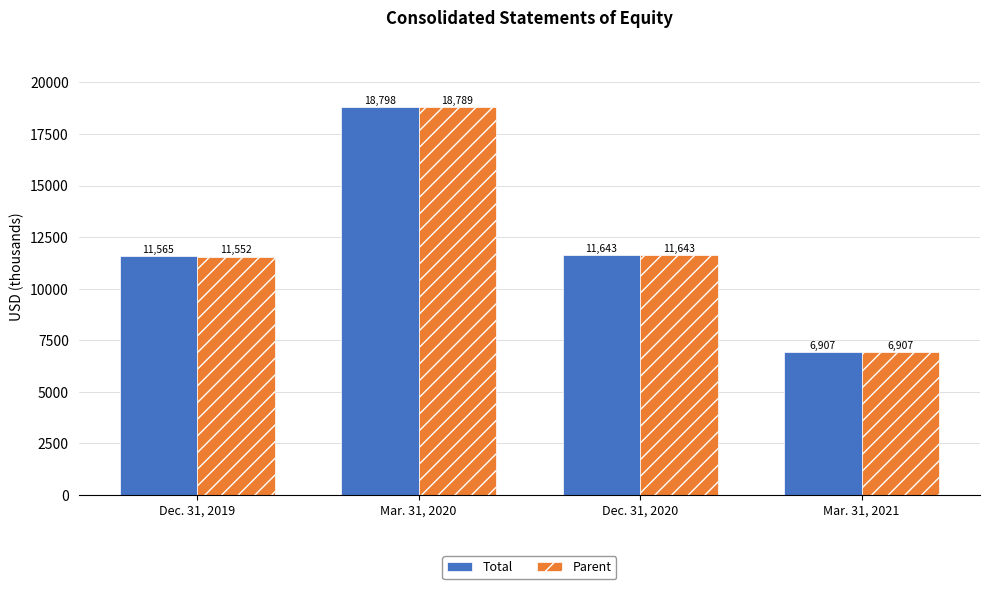

How many data points in Total are less than 11643?

2